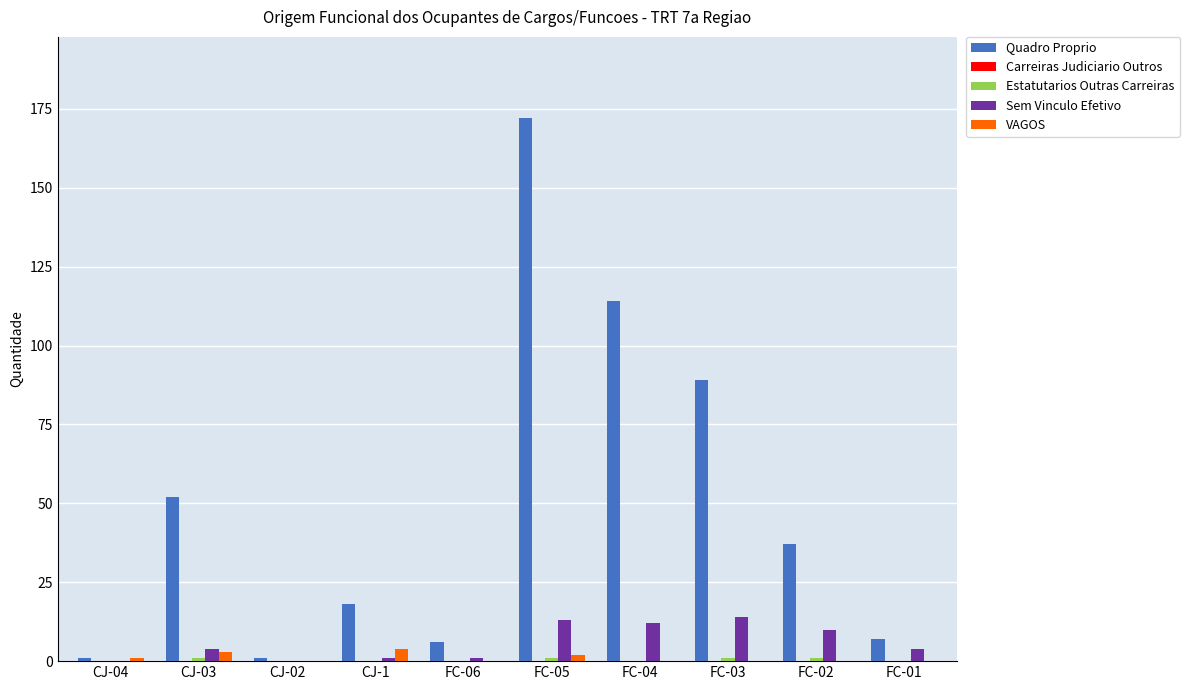

Does the chart contain stacked bars?

No